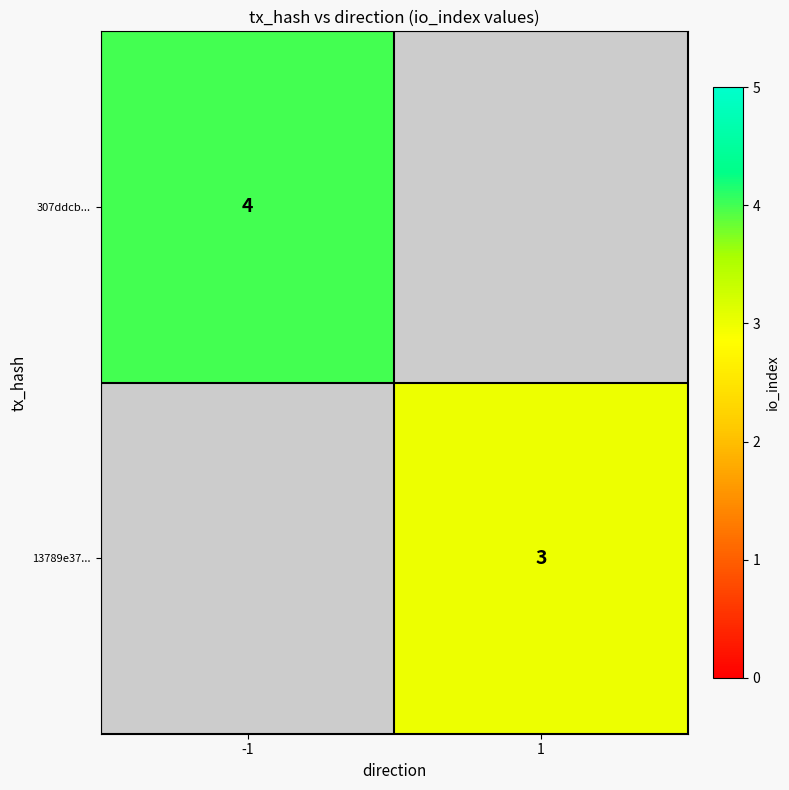

Is the value of 307ddcb... at -1 greater than the value of 13789e37... at 1?

Yes